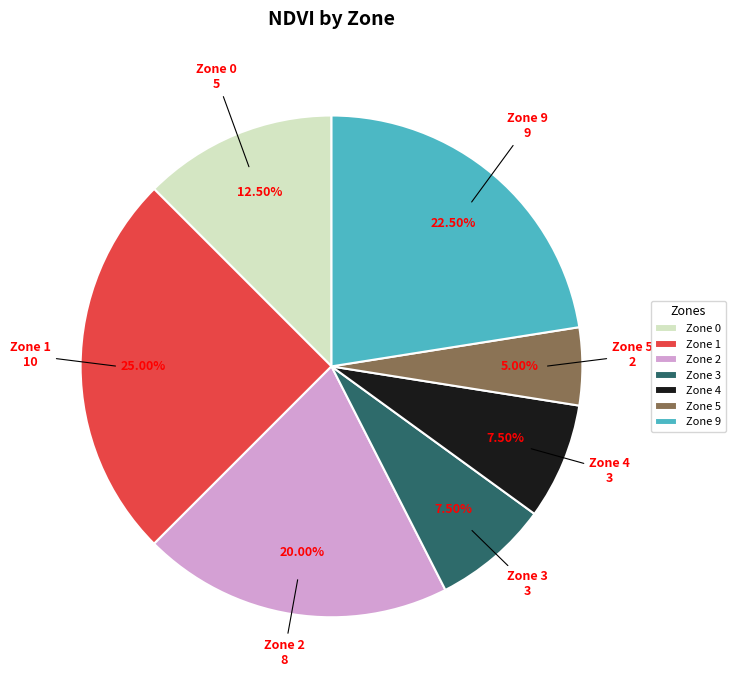

How many segments does this pie chart have?

7